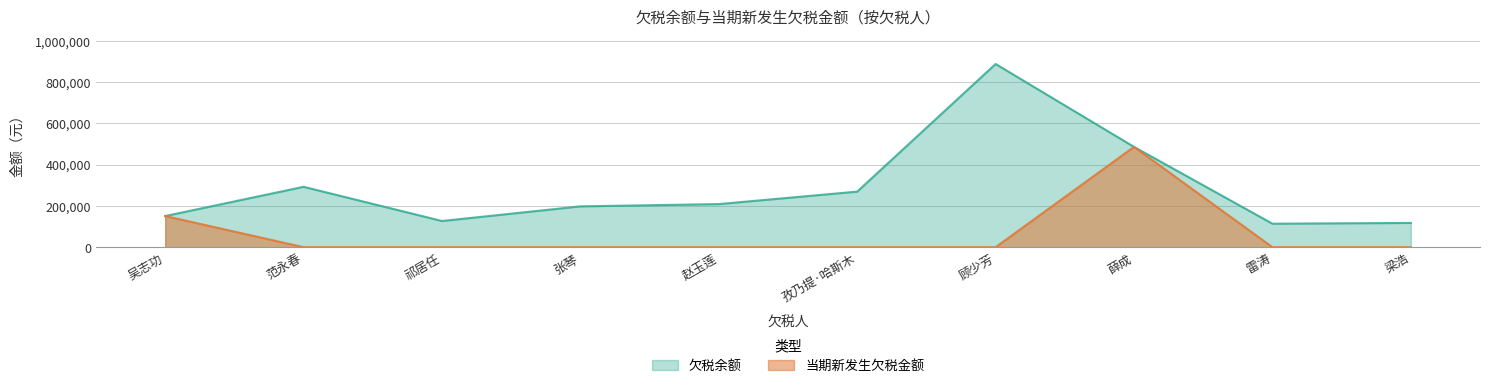

What is the difference between the second highest and minimum values in the 当期新发生欠税金额 series?

150929.5